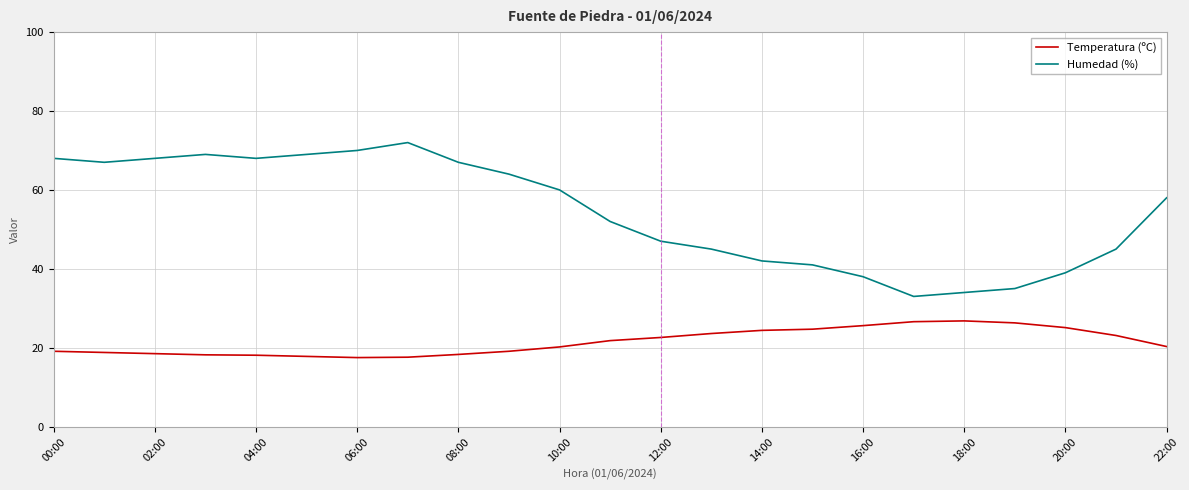

Rank the series by their average value, from highest to lowest.

Humedad (%), Temperatura (ºC)